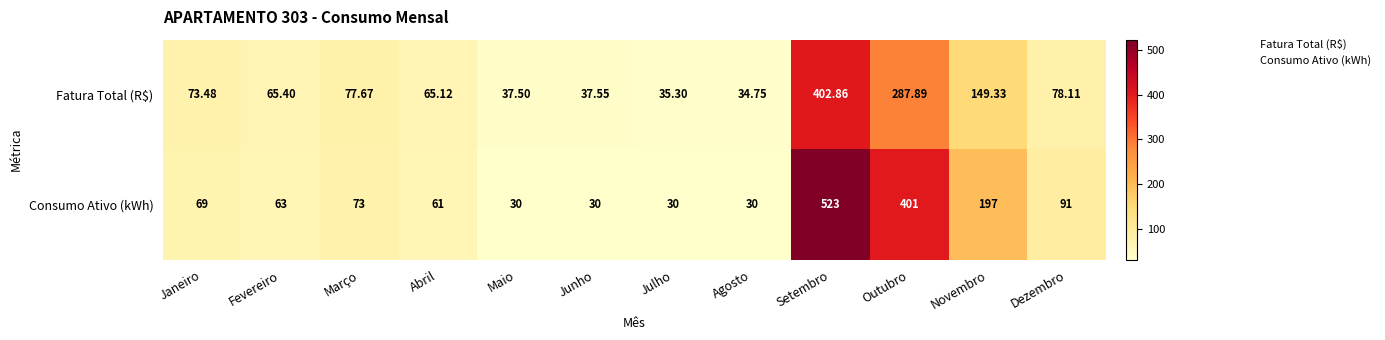

Rank the series by their average value, from highest to lowest.

Consumo Ativo (kWh), Fatura Total (R$)